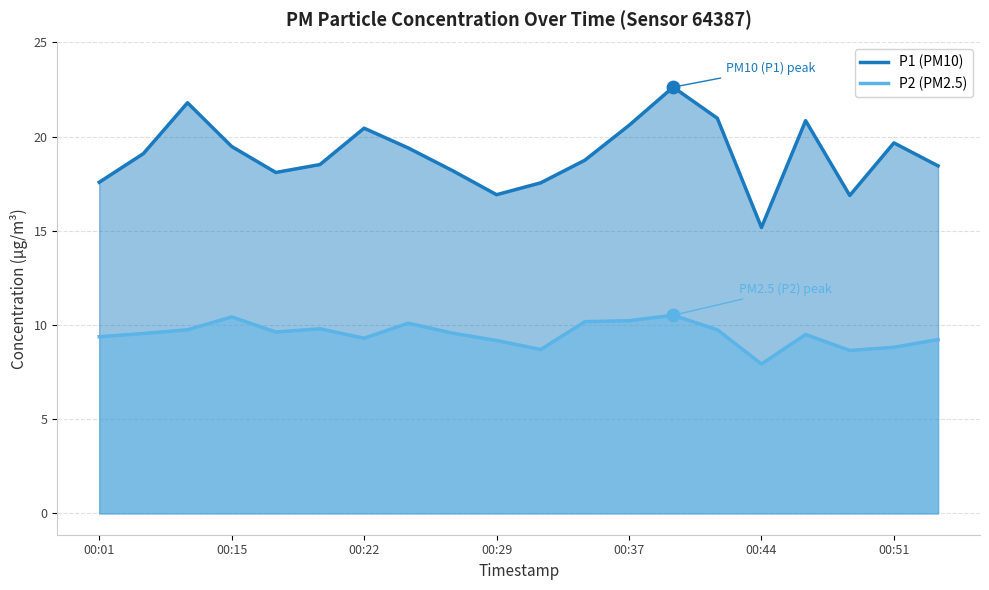

Which series has the largest Y range (max minus min)?

P1